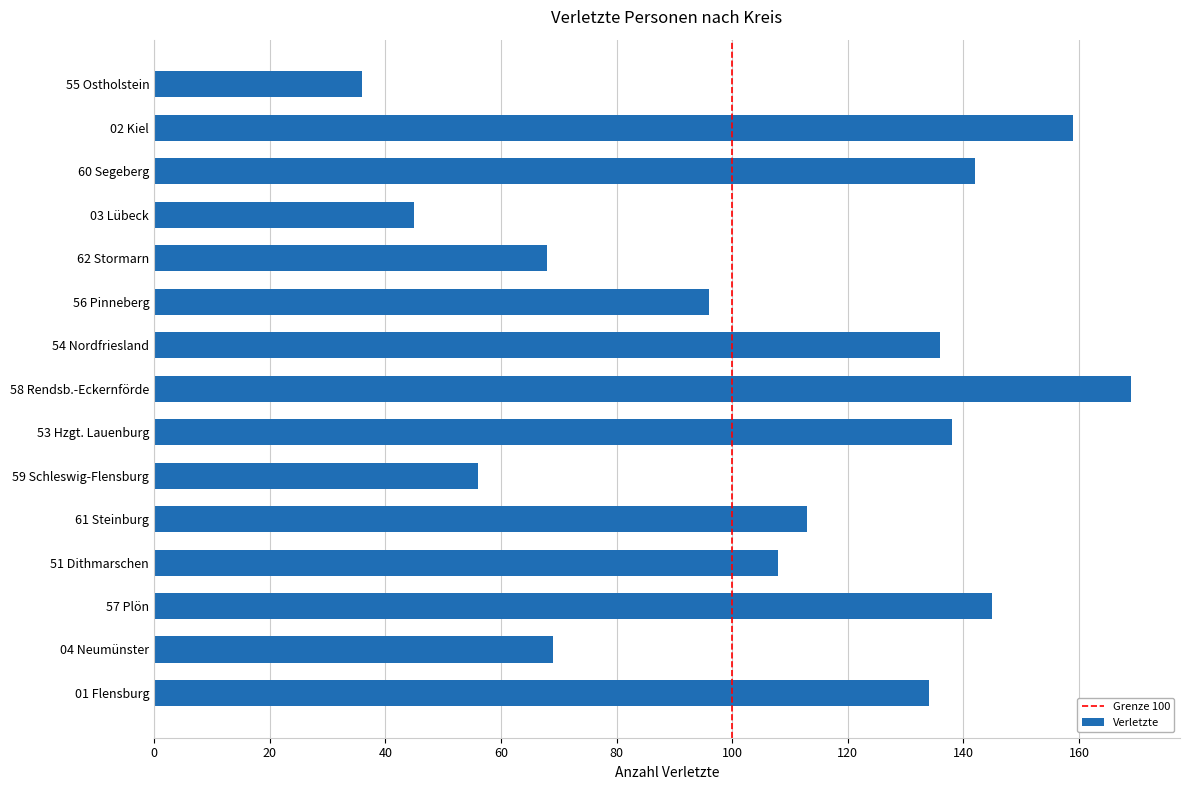

How many bars are there in total?

15